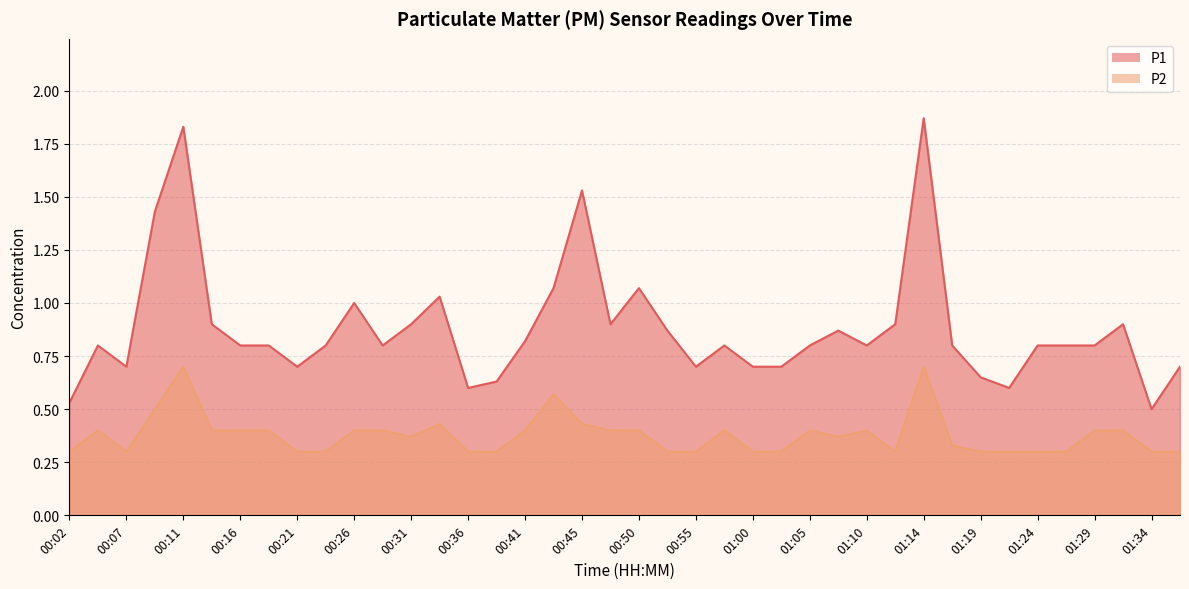

The P2 series shows 0.1 at 00:07. True or false?

False